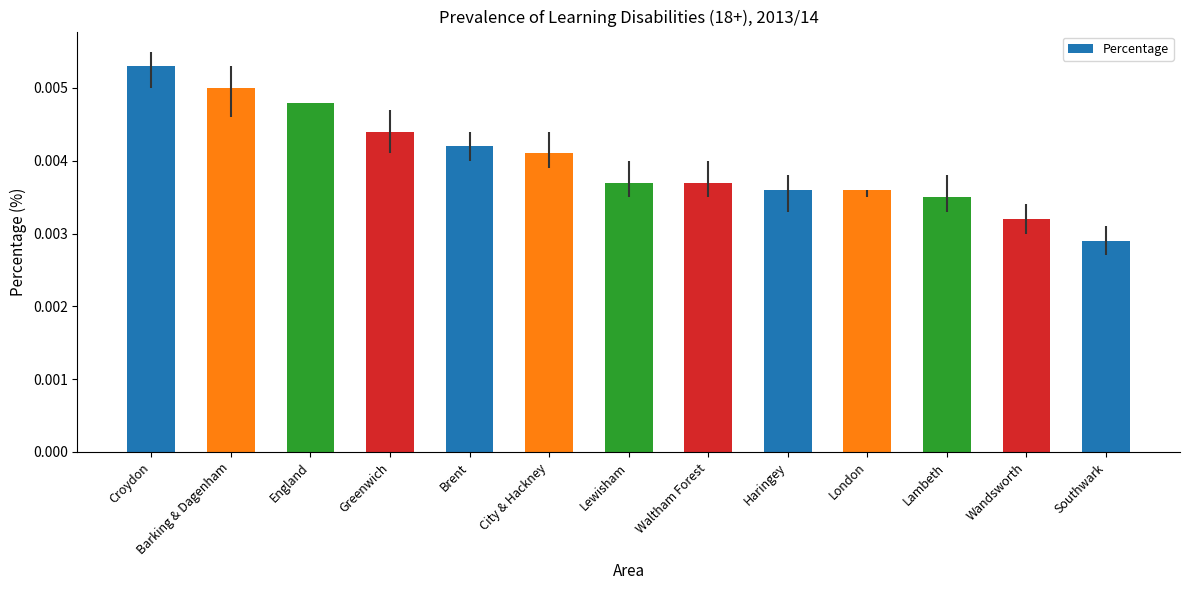

What position from the left is Waltham Forest?

8